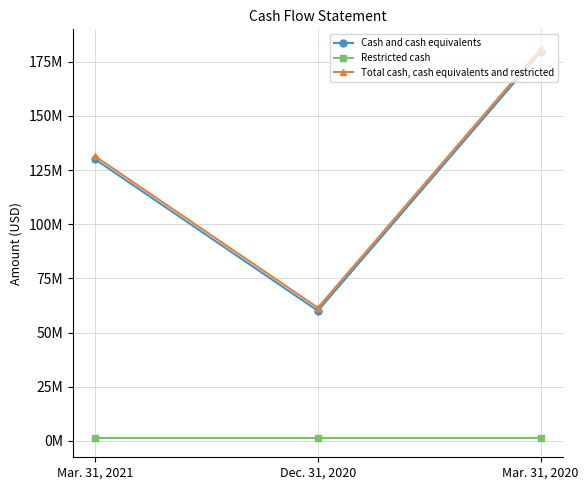

What are all the series names shown in the legend?

Cash and cash equivalents, Restricted cash, Total cash, cash equivalents and restricted